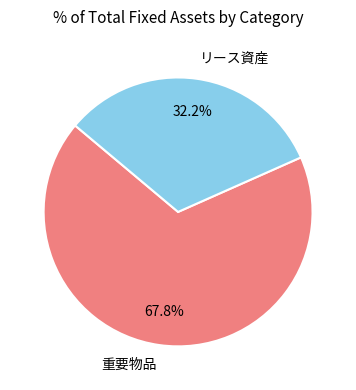

Does 重要物品 account for over 50% of the chart?

Yes